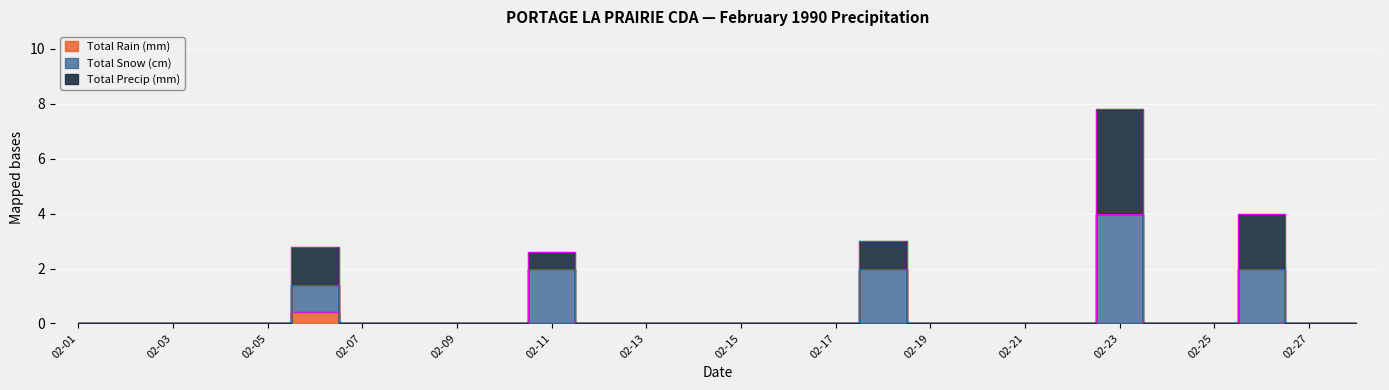

Rank the series by their maximum value, from highest to lowest.

Total Precip (mm), Total Snow (cm), Total Rain (mm)